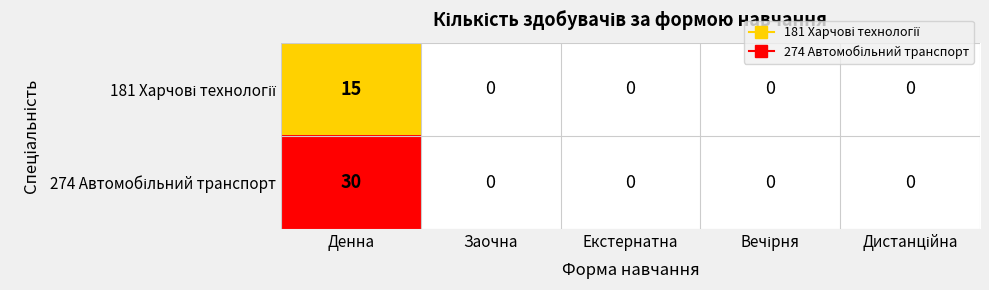

At which category does the chart reach its peak across all series?

Денна